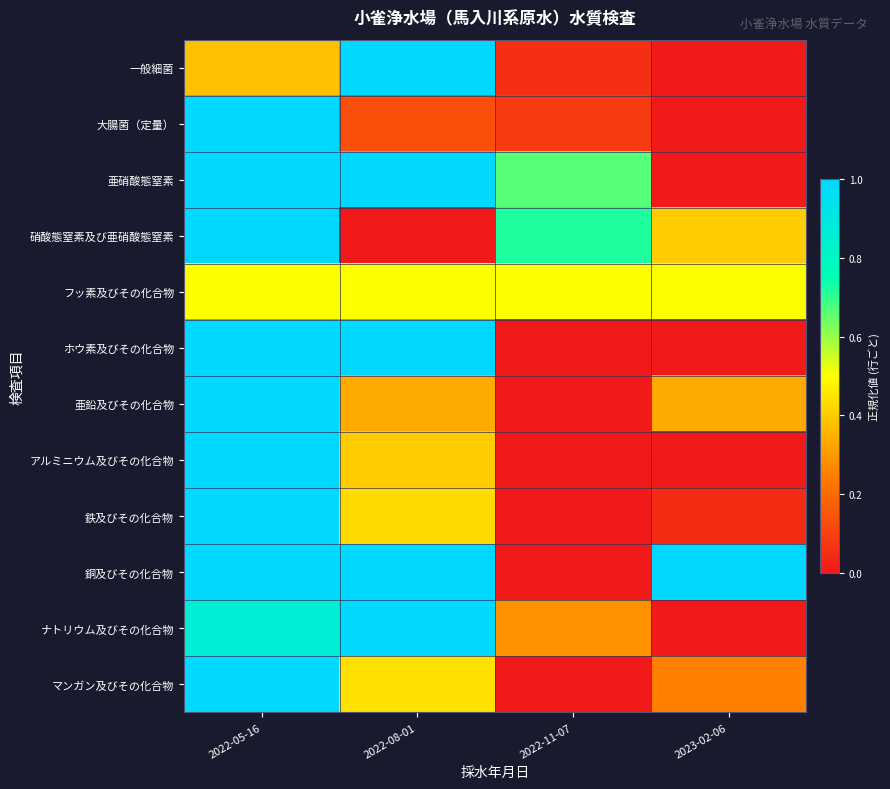

Which series has the largest range (max minus min)?

一般細菌